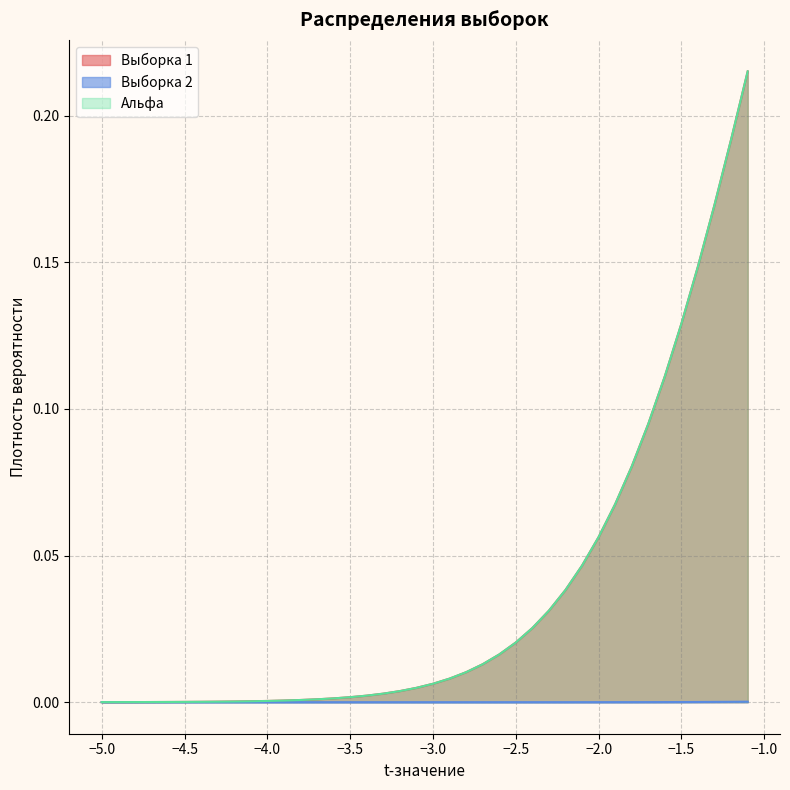

List the series in order of their peak value, lowest first.

Выборка 2, Выборка 1, Альфа